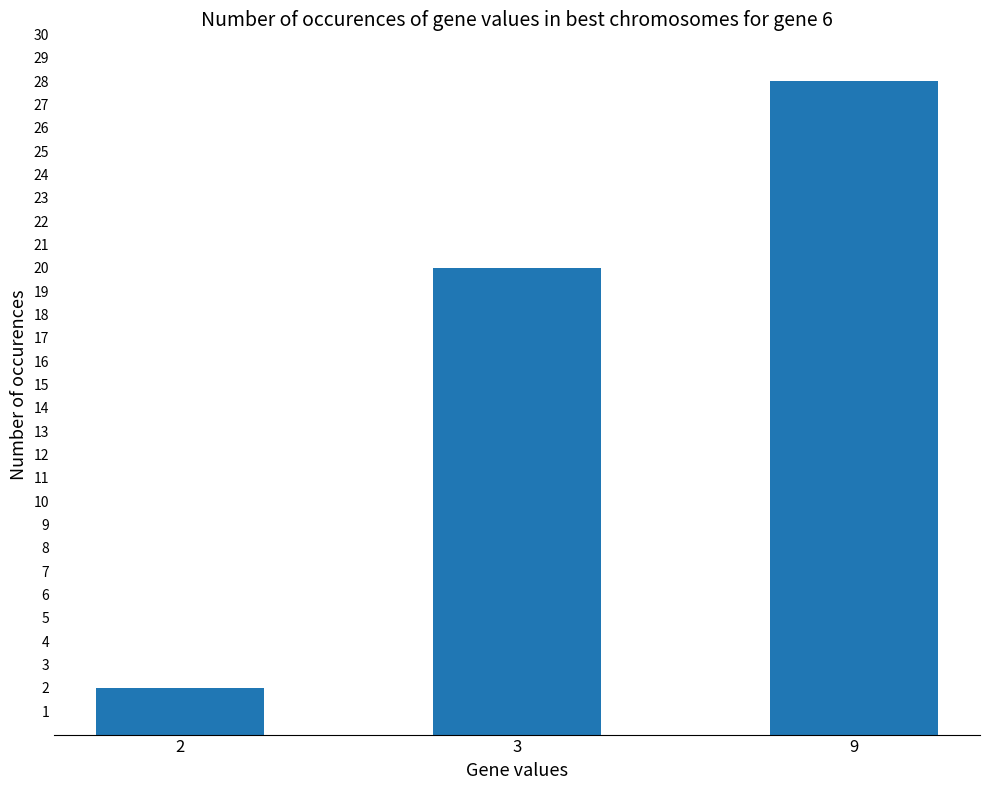

What is the sum of all values?

50